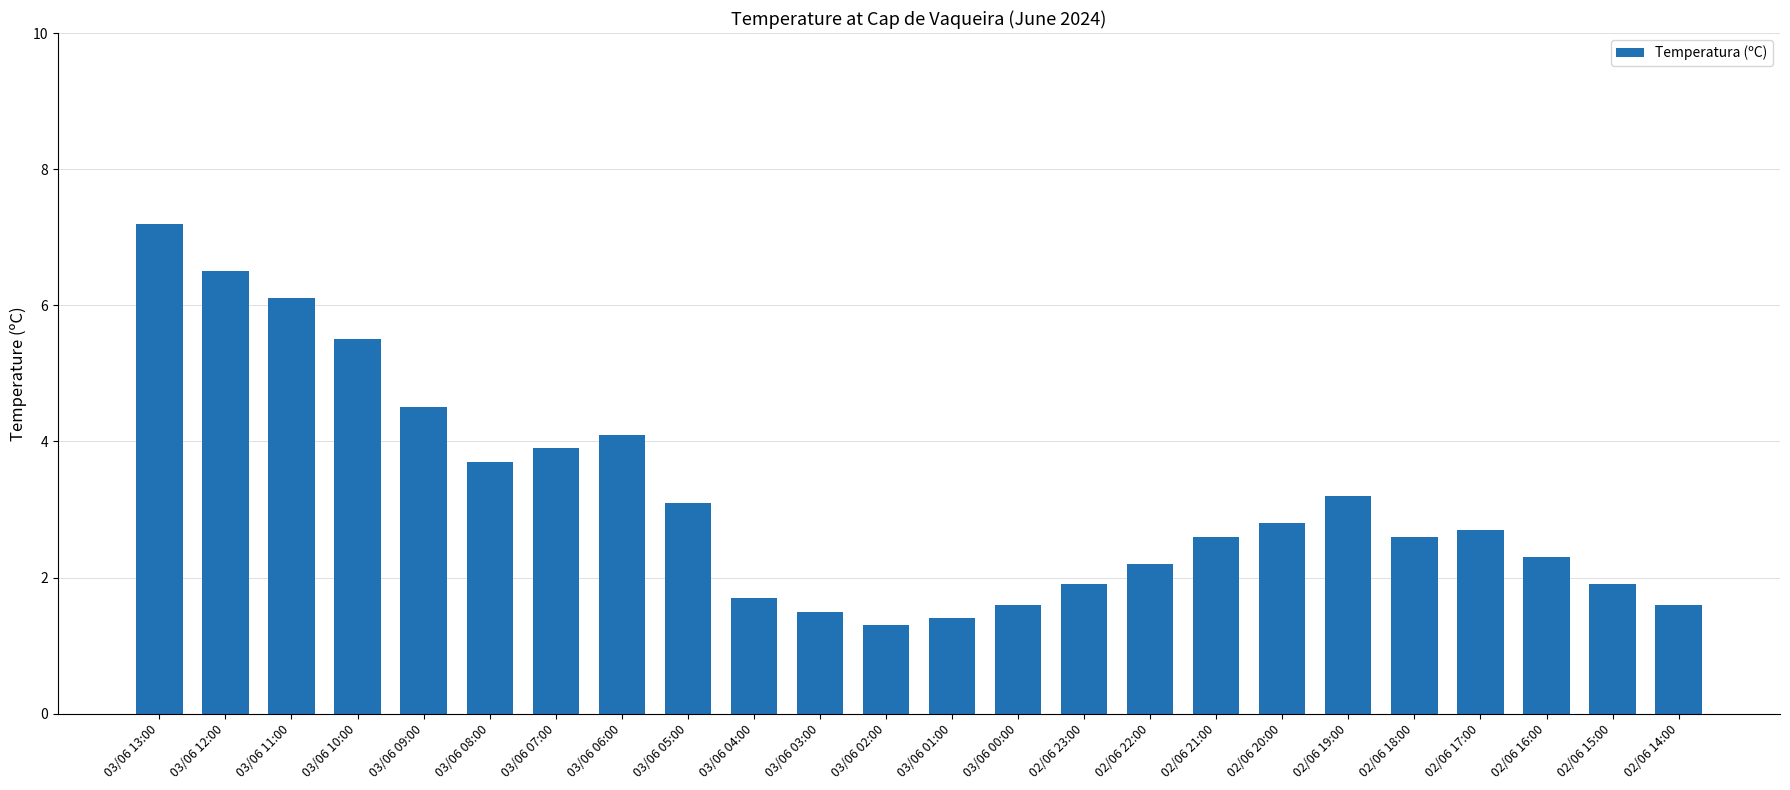

Are the bars horizontal?

No